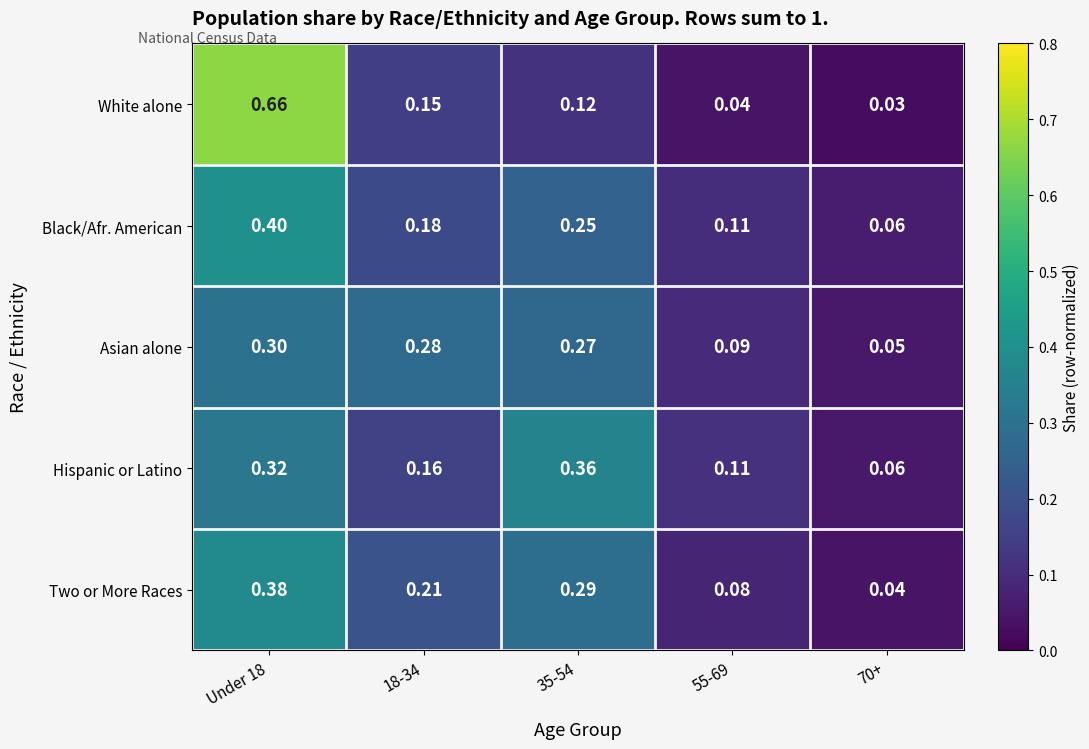

Which label corresponds to the smallest value in the chart?

70+